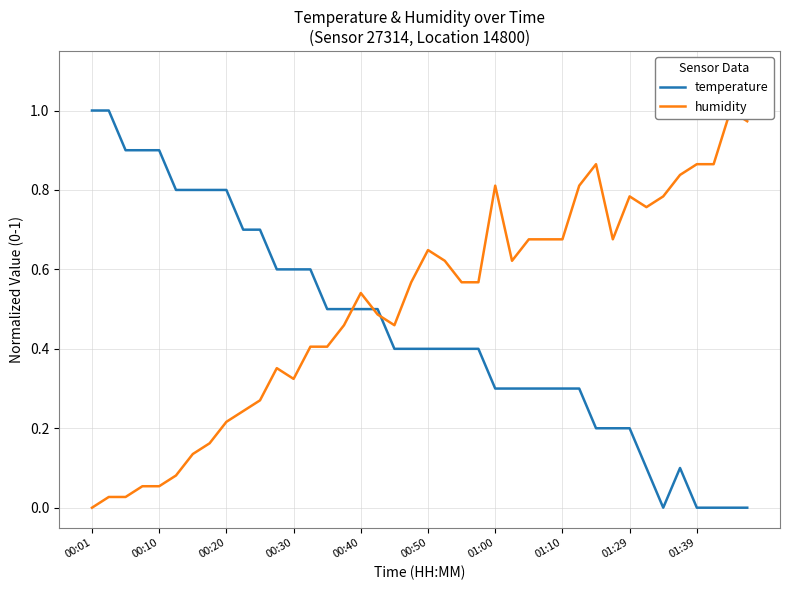

Rank the series at 22 from lowest to highest value.

temperature, humidity